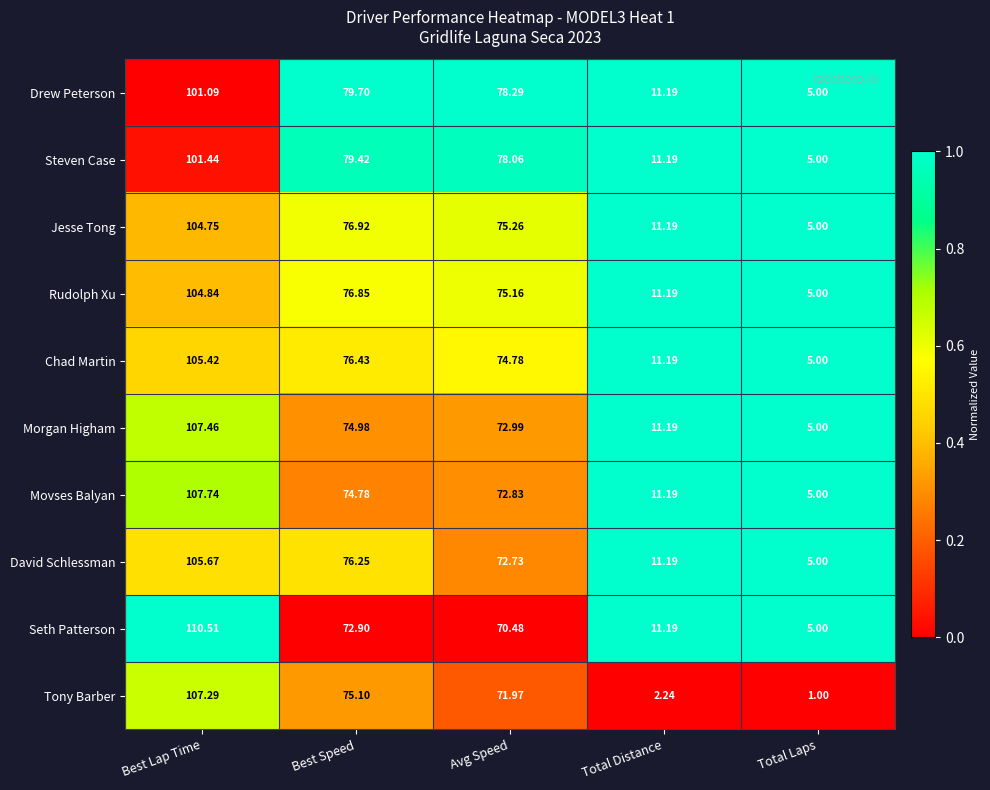

Rank the categories by Tony Barber value from lowest to highest.

Total Laps, Total Distance, Avg Speed, Best Speed, Best Lap Time